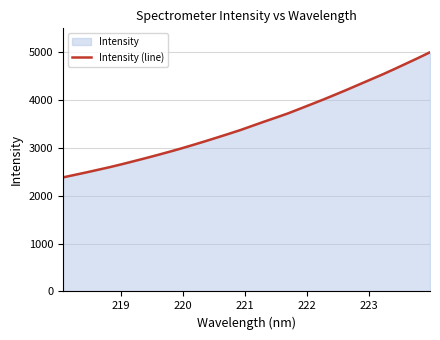

What is the maximum value shown in the chart?

4996.5